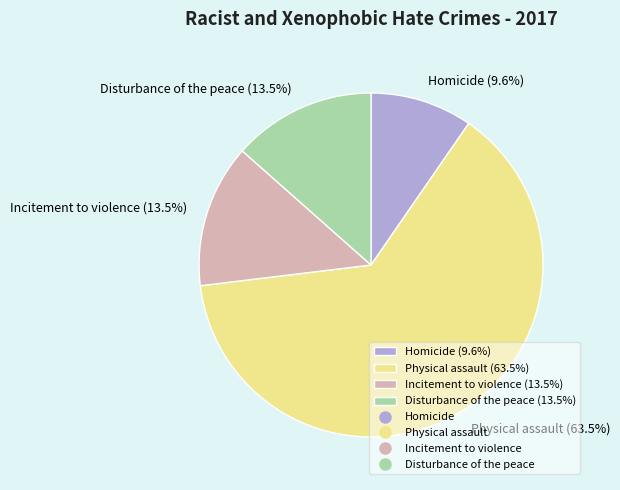

To the nearest percent, what is the difference between the largest and smallest slice percentages?

54%